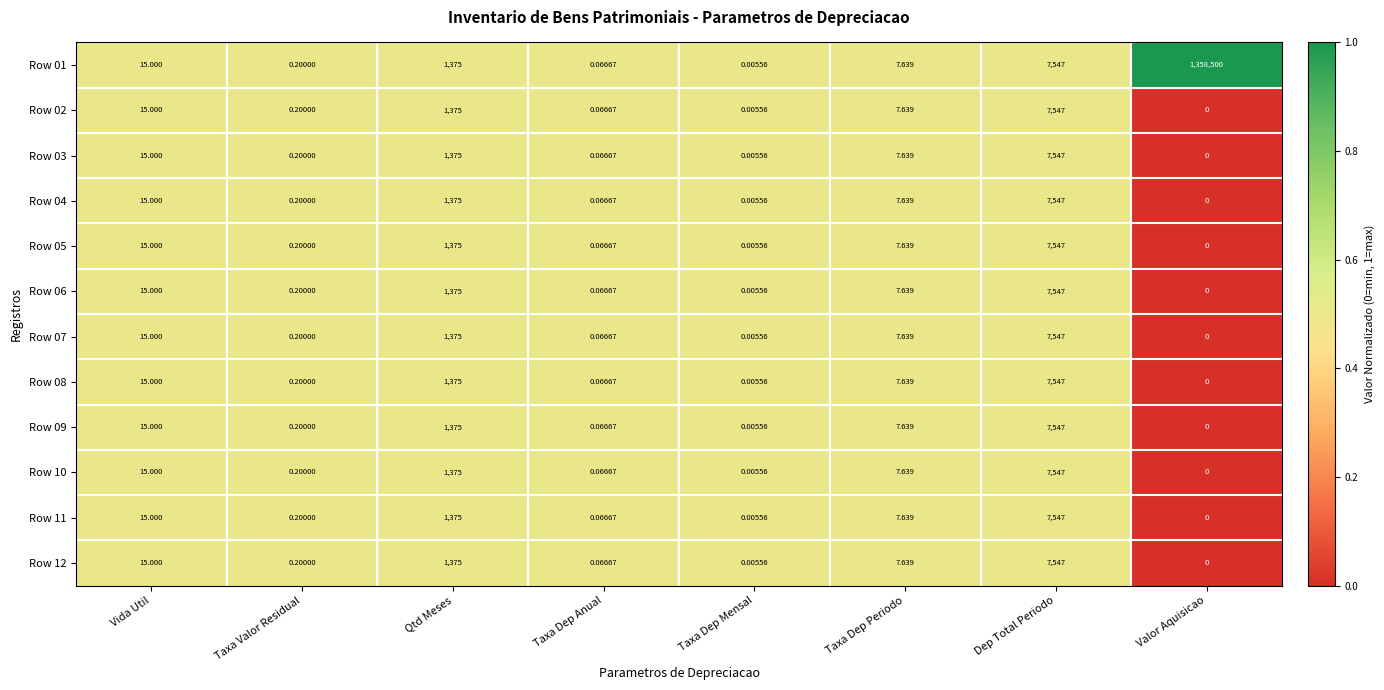

How many series are shown in this chart?

12